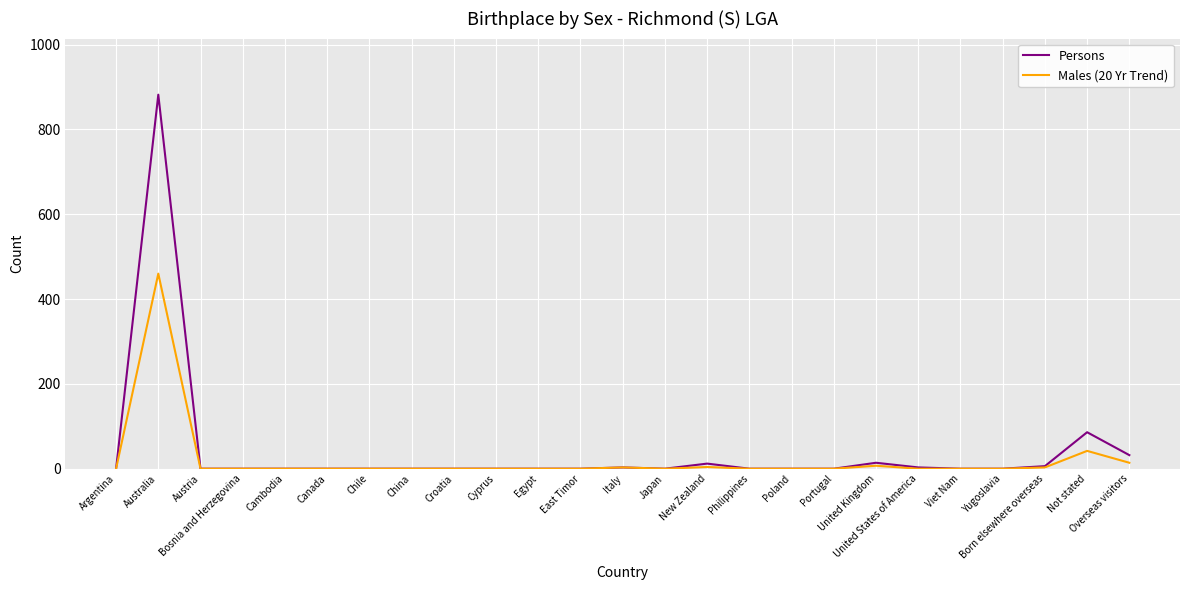

Between Argentina and Australia, which series saw the biggest shift?

Persons